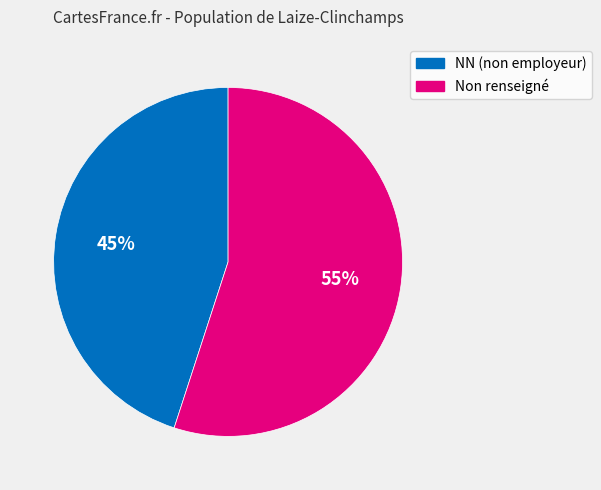

Does any single category account for the majority?

Yes